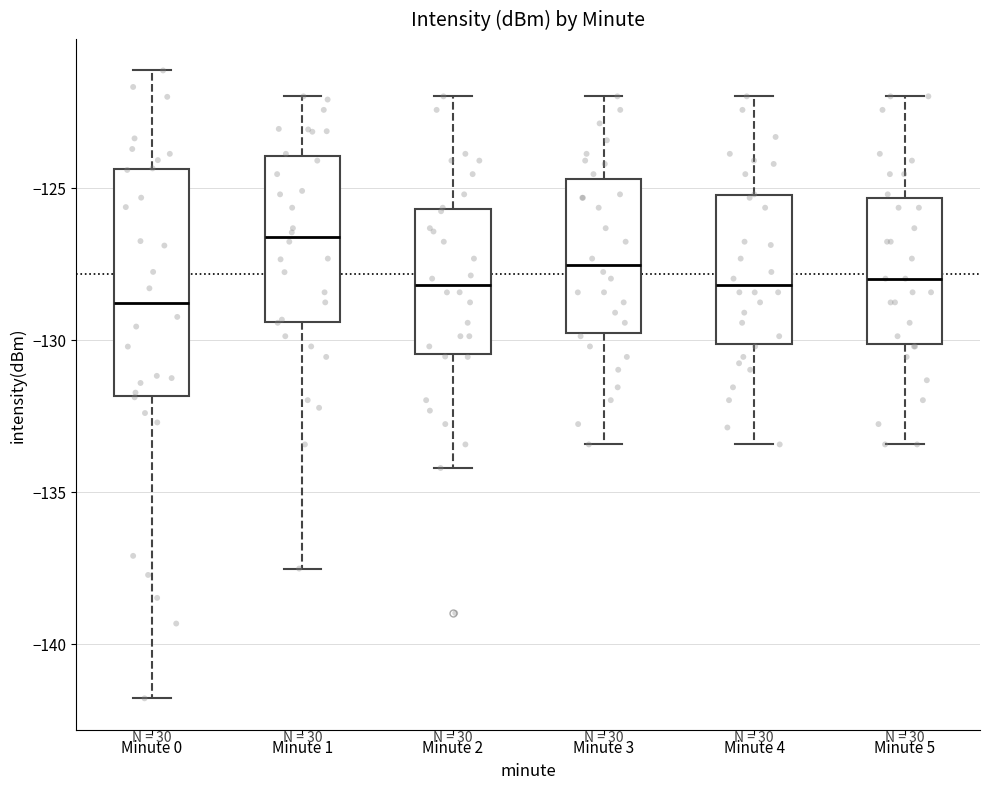

Where does the median line of the box for Minute 1 sit on the y-axis? The values are not printed on the chart, so give them approximately, as read against the axis.

-126.5